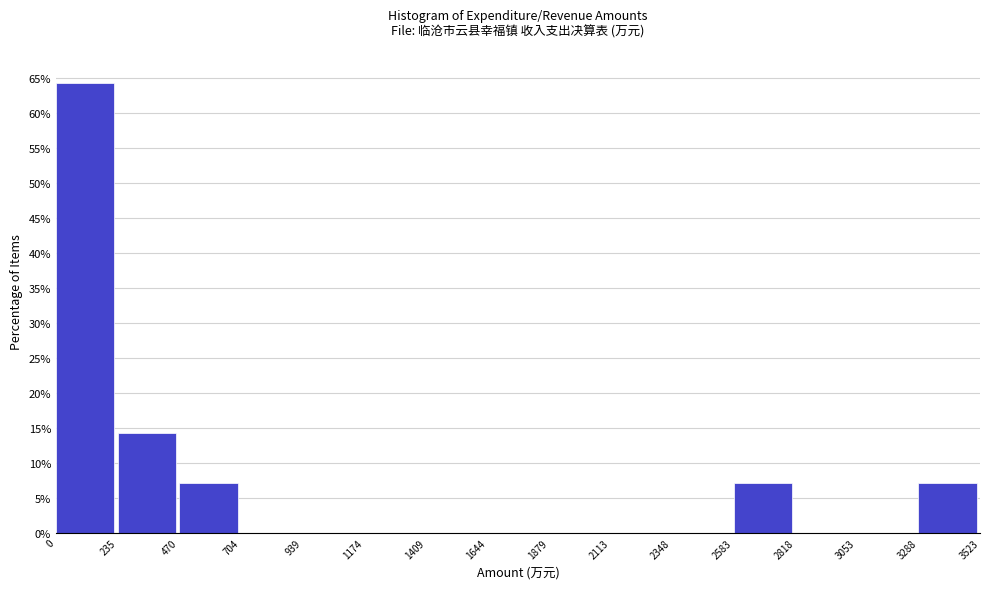

Reading left to right, list every bar in this chart as the range it spans on the x-axis followed by its height. The values are not printed on the chart, so give them approximately, as read against the axis.

0 to 235: 64.5
235 to 470: 14.5
470 to 704: 7.0
704 to 939: 0
939 to 1174: 0
1174 to 1409: 0
1409 to 1644: 0
1644 to 1879: 0
1879 to 2113: 0
2113 to 2348: 0
2348 to 2583: 0
2583 to 2818: 7.0
2818 to 3053: 0
3053 to 3288: 0
3288 to 3523: 7.0